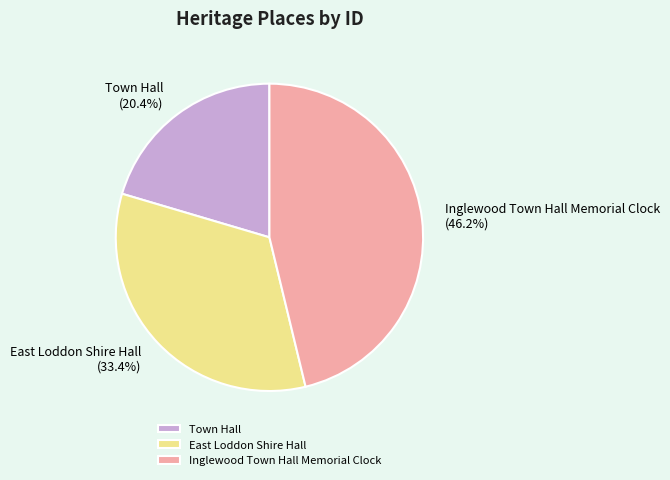

To the nearest percent, what percentage of the pie is Town Hall?

20%